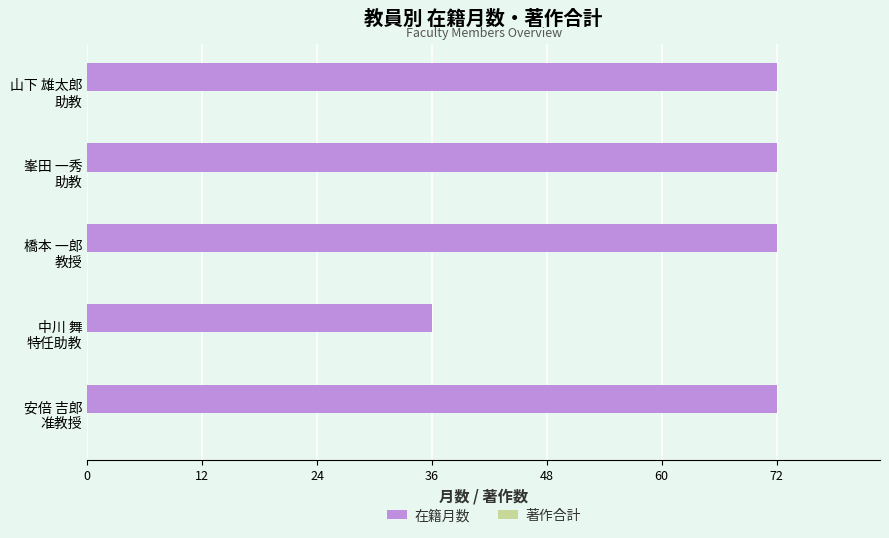

What is the sum of all values?

324